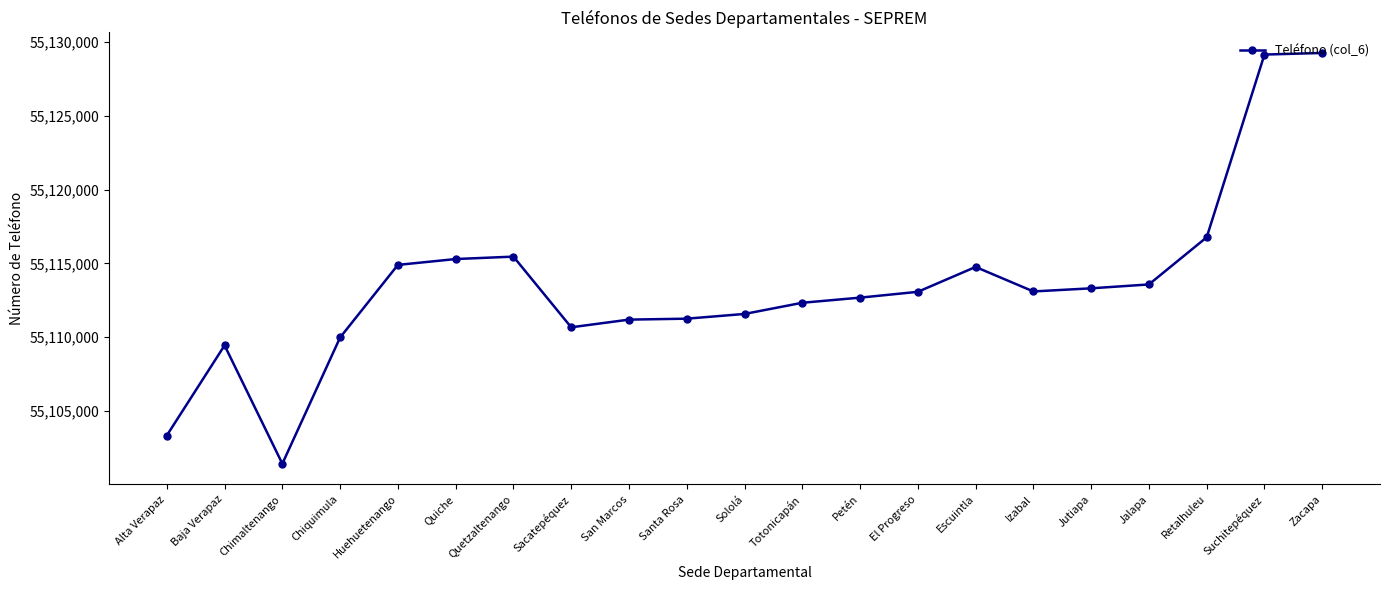

True or false: the data shows 98843742 at Zacapa.

False